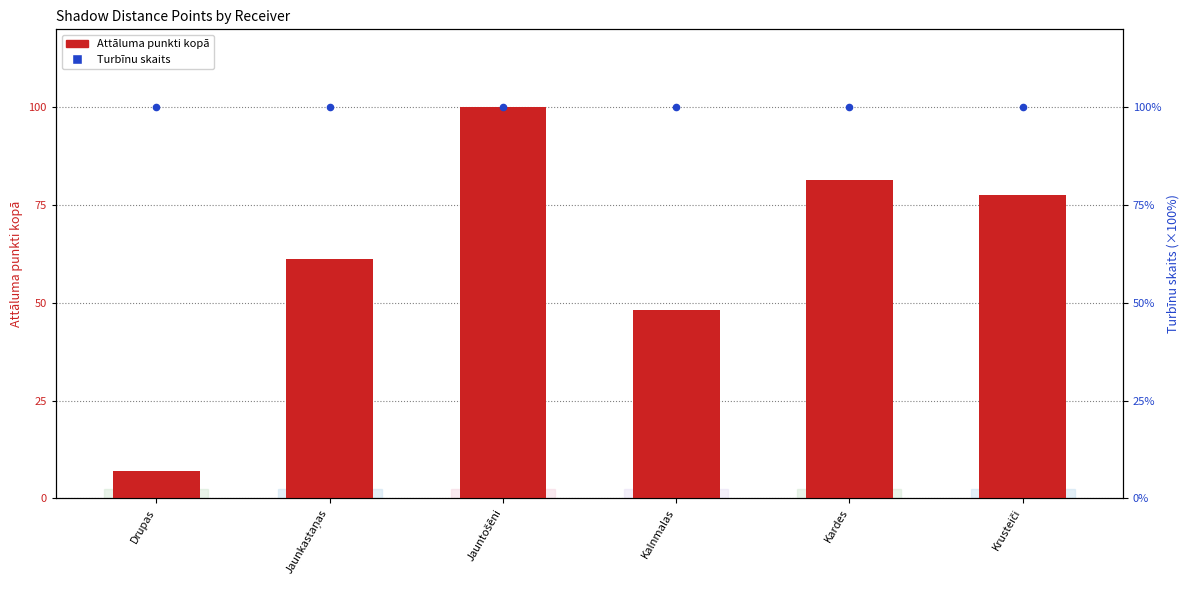

What is the total value across all series at Jauntošēni?

200.0